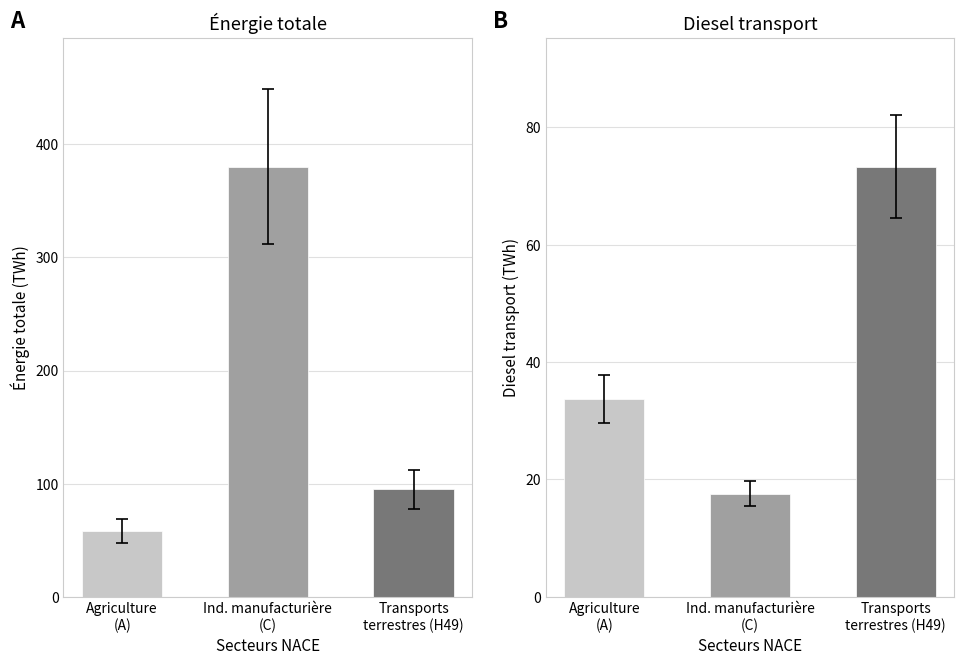

True or false: Transports par eau has a value of 16.6 at Agriculture,
sylviculture
et pêche.

False